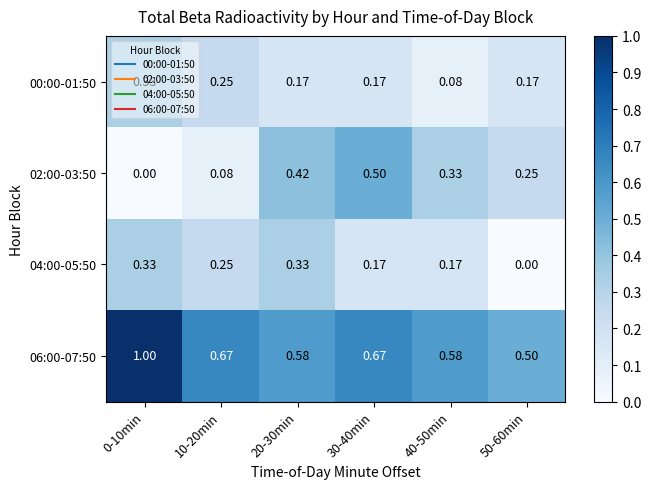

Is the value of 02:00-03:50 at 10-20min greater than the value of 00:00-01:50 at 10-20min?

No